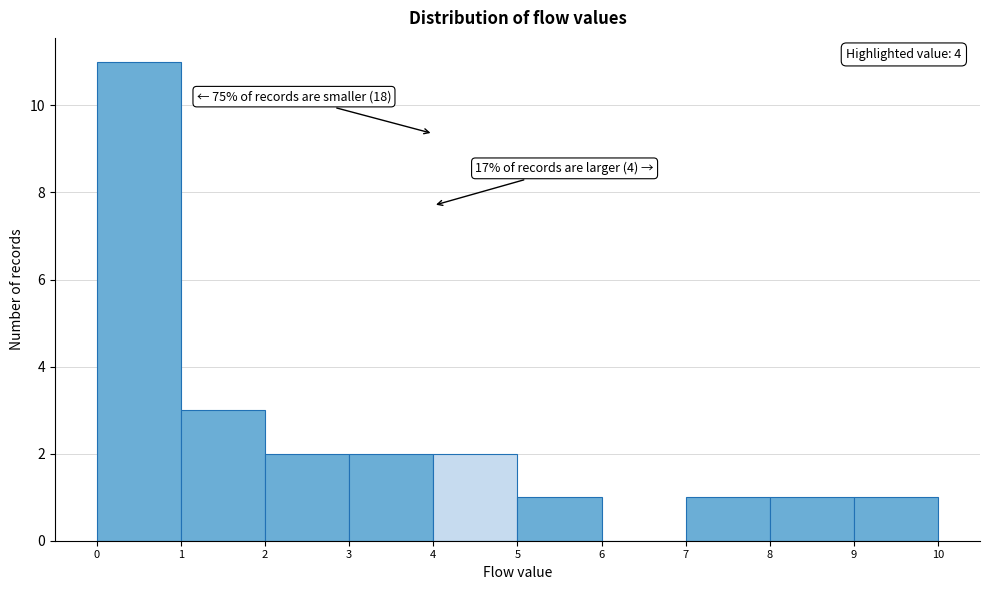

Which range on the x-axis has the tallest bar?

0 to 1